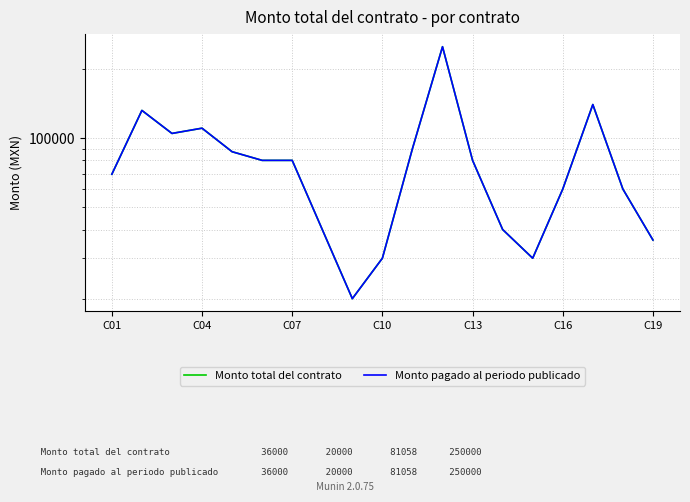

At which category is the sum across all series the highest?

11